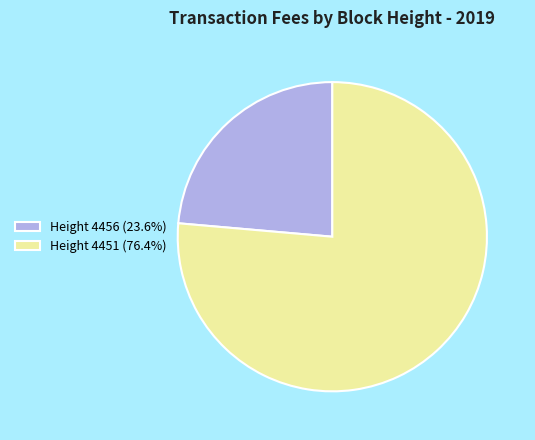

Is there a majority slice in this chart?

Yes